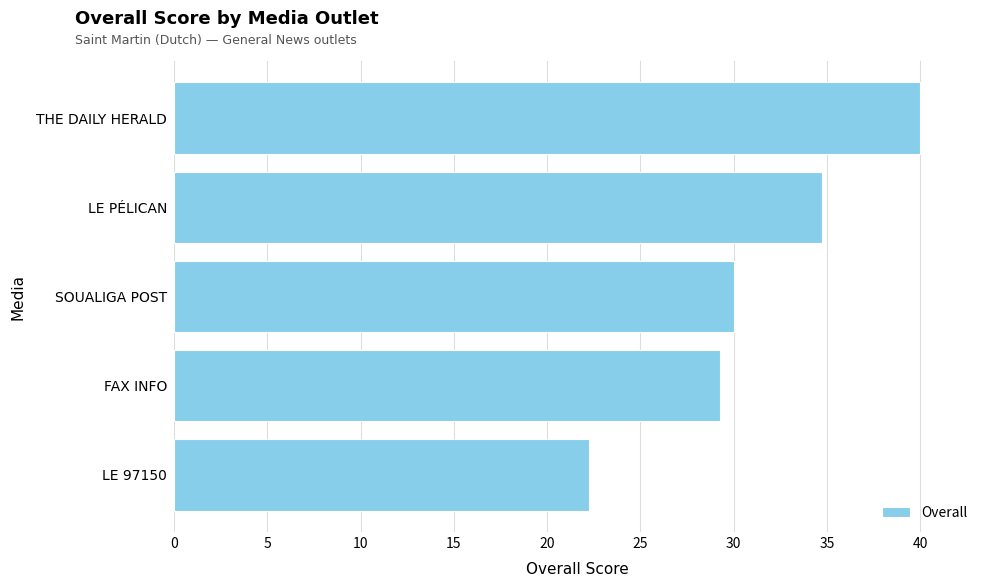

What is the ratio of the value at LE 97150 to the value at FAX INFO?

0.8